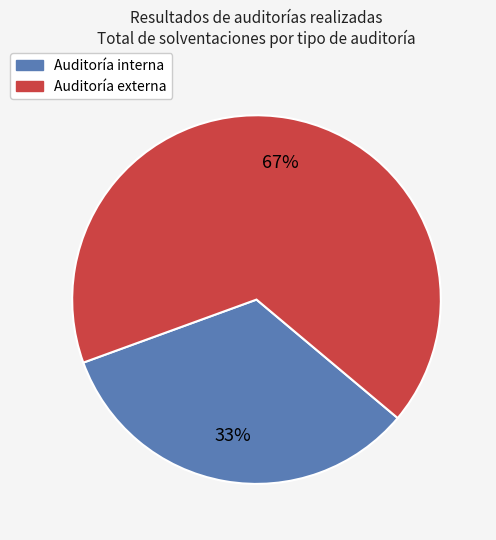

Is there a majority slice in this chart?

Yes